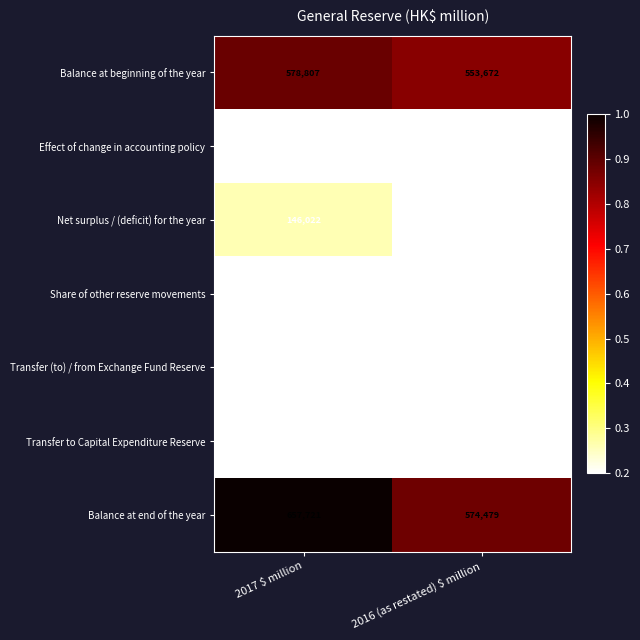

What is the total value across all series at 2016 (as restated) $ million?

1148958